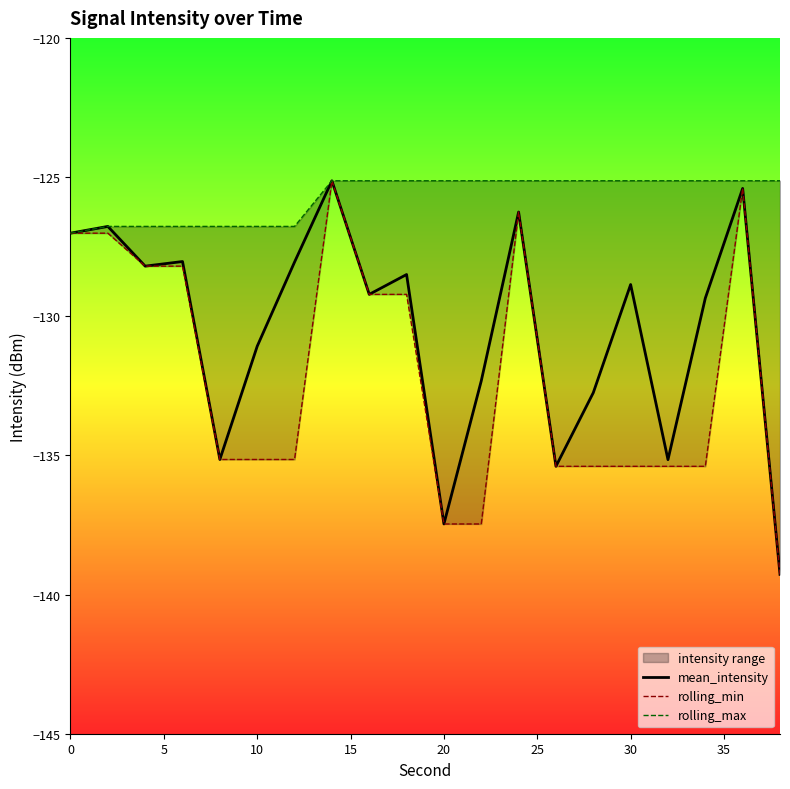

Is the value of mean_intensity at 10 greater than the value of rolling_min at 25?

Yes